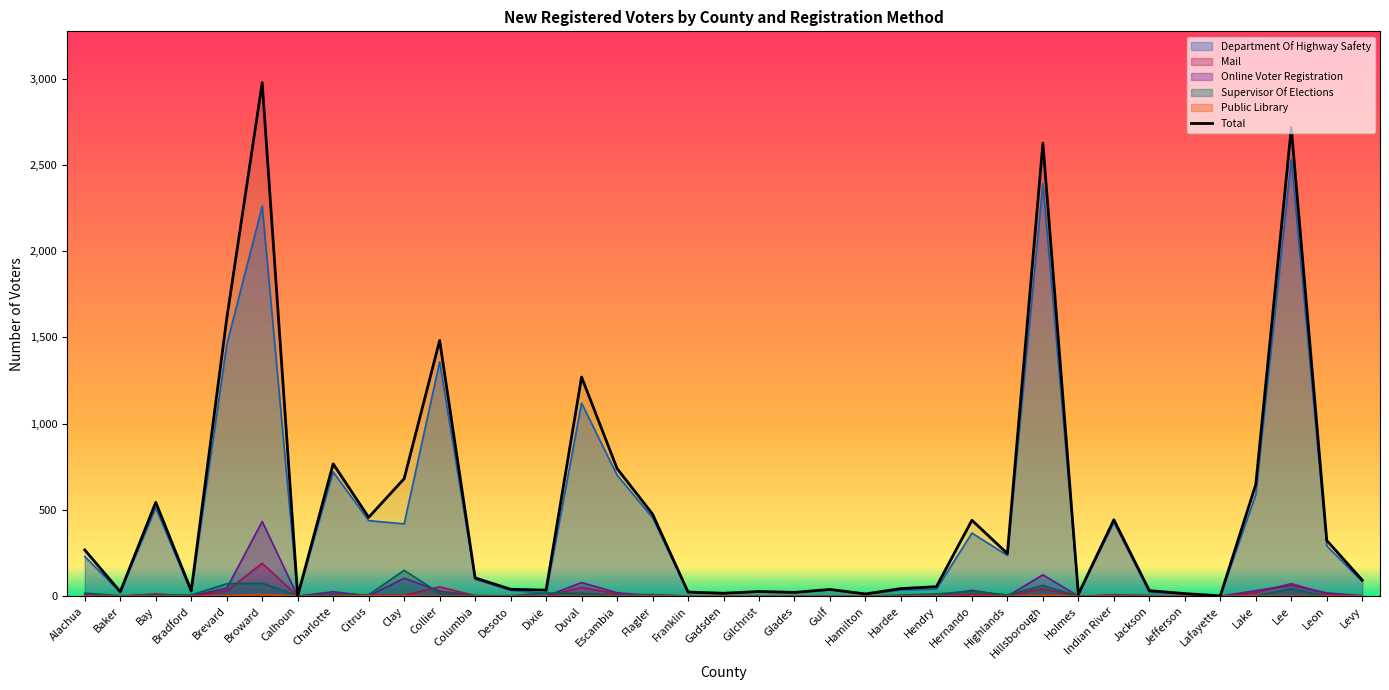

True or false: there are more than 0 points higher than both neighbors.

True